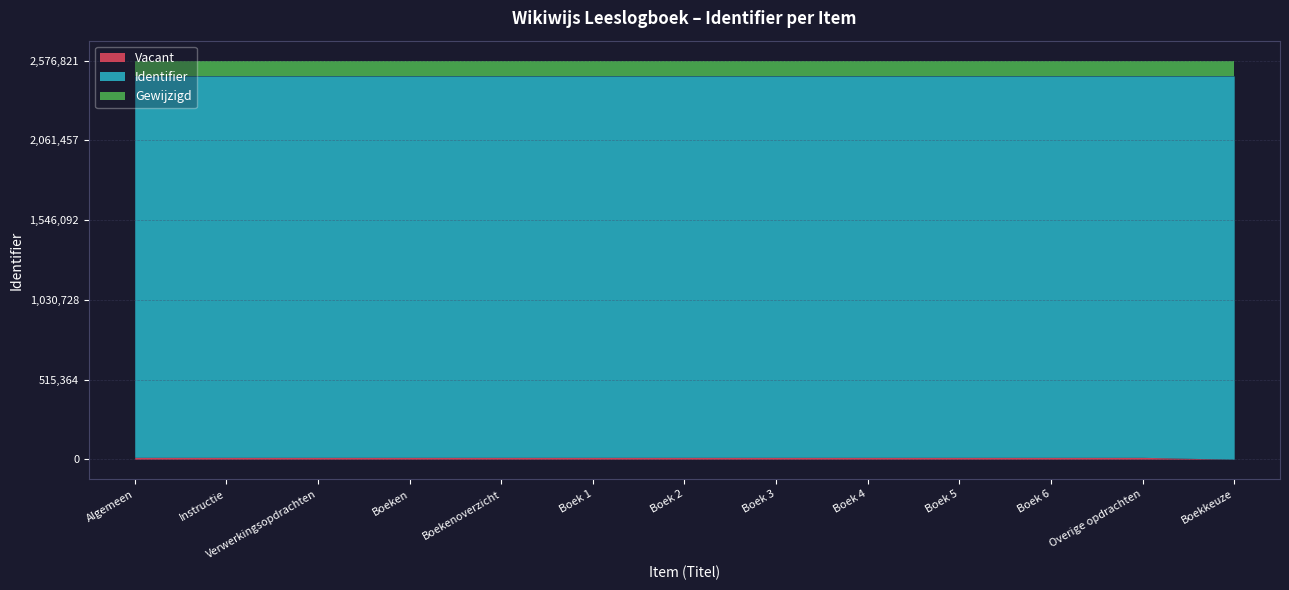

What is the approximate value at Boek 4?

2465176